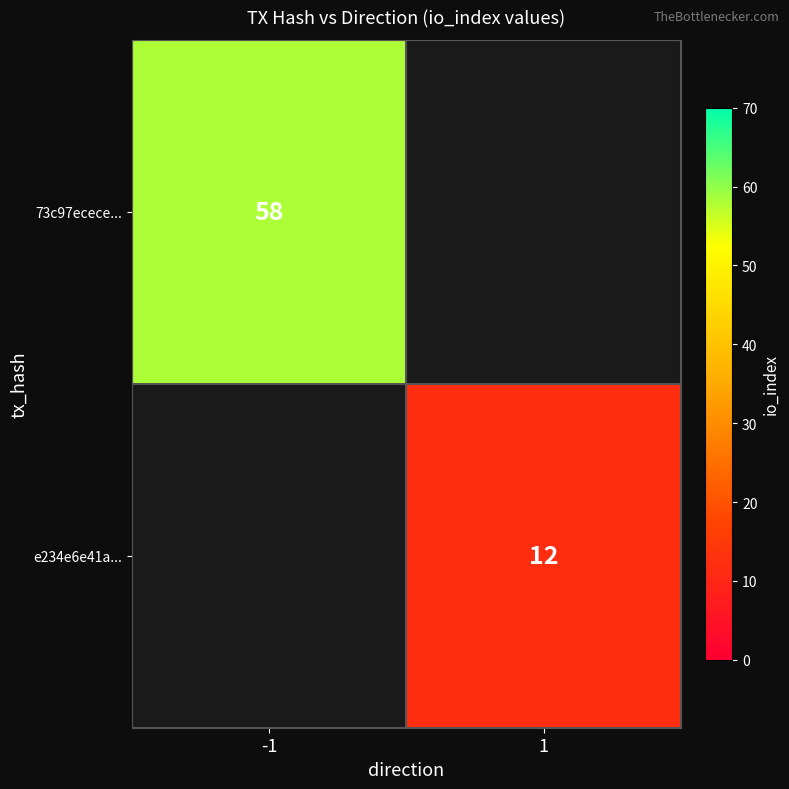

What is the maximum value shown in the chart?

58.0